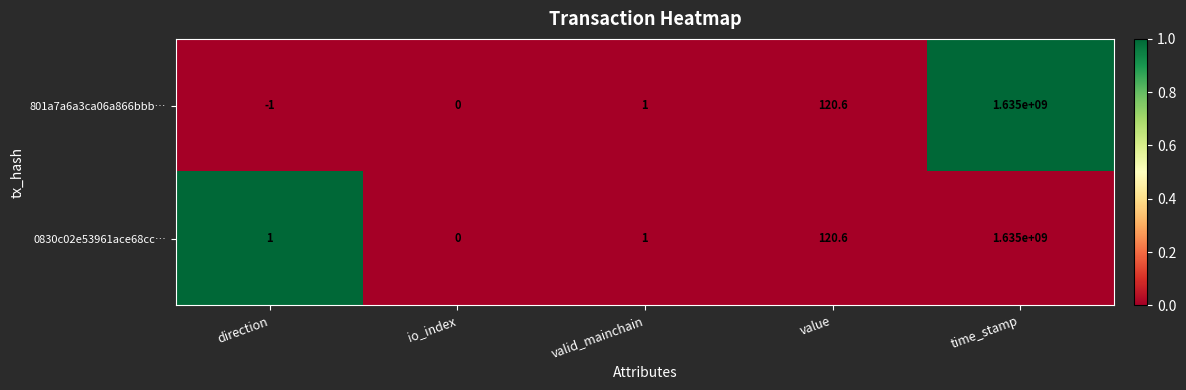

At which category does the chart reach its minimum across all series?

direction